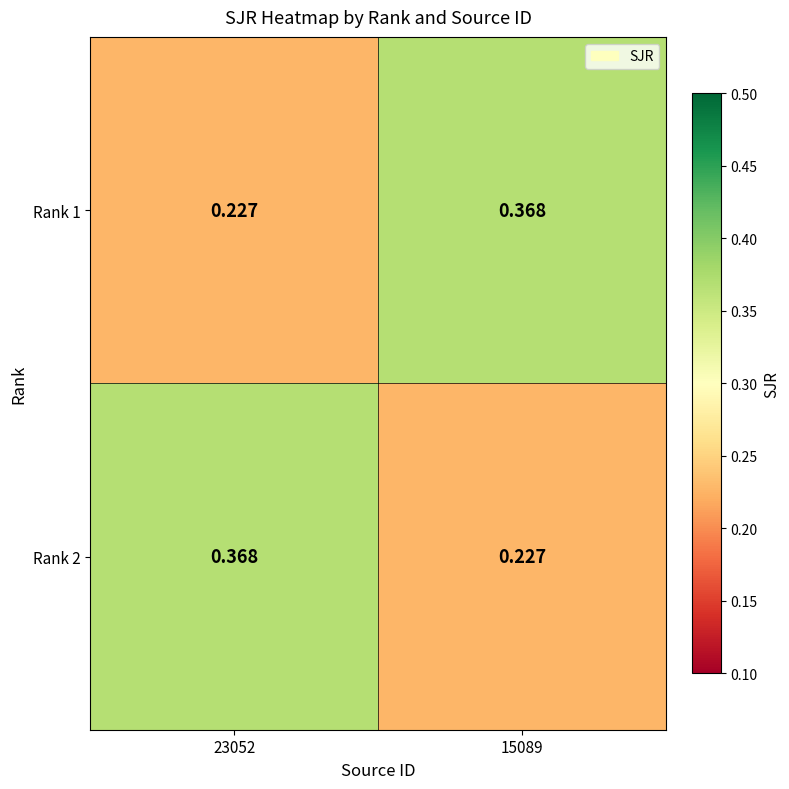

At 15089, list the series in order from largest to smallest.

Rank 1, Rank 2